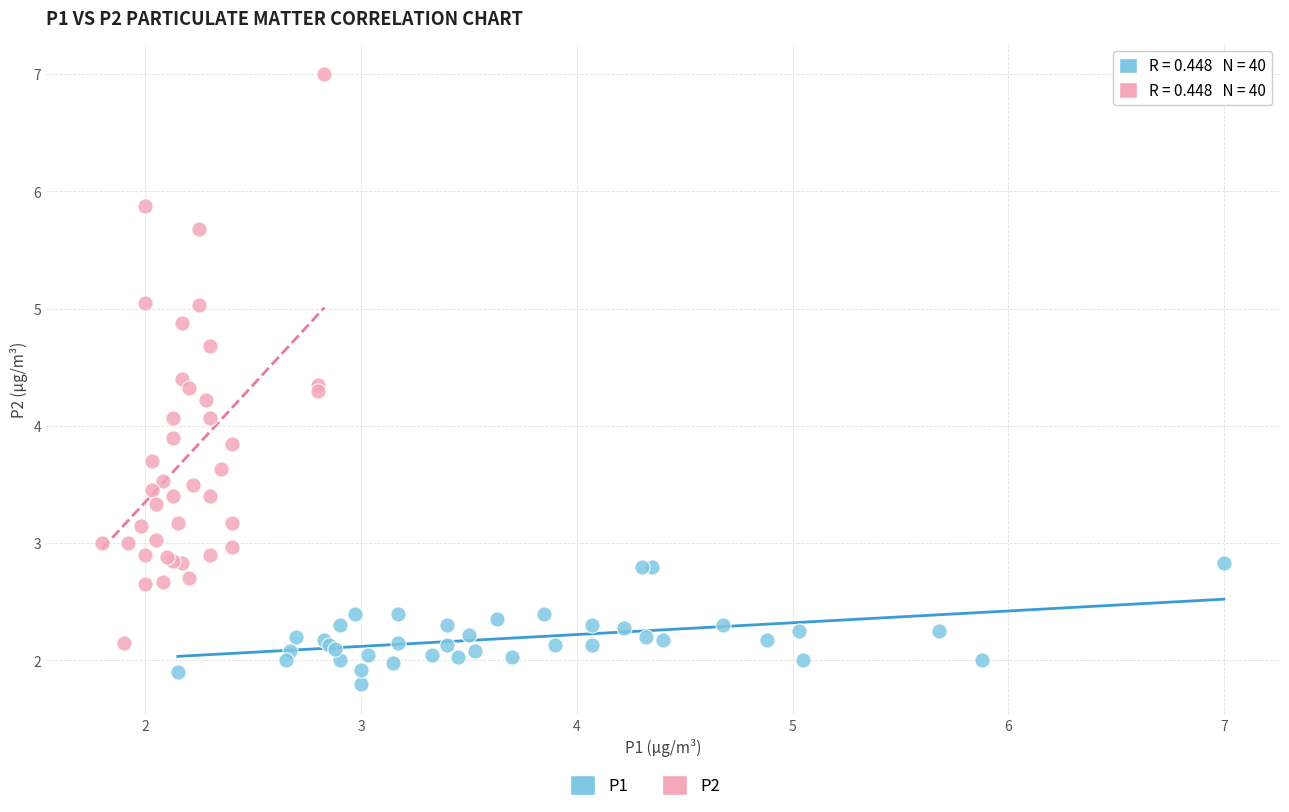

Which series contains the highest Y value?

P2